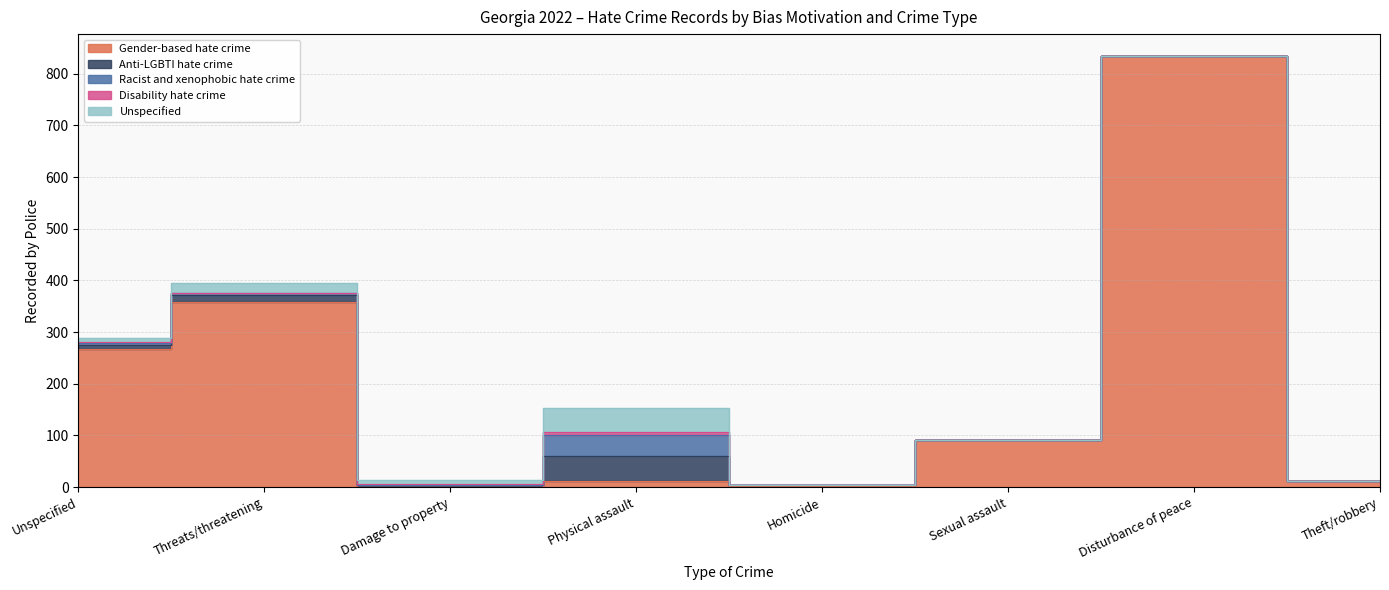

How many data points in Gender-based hate crime are less than 91?

4